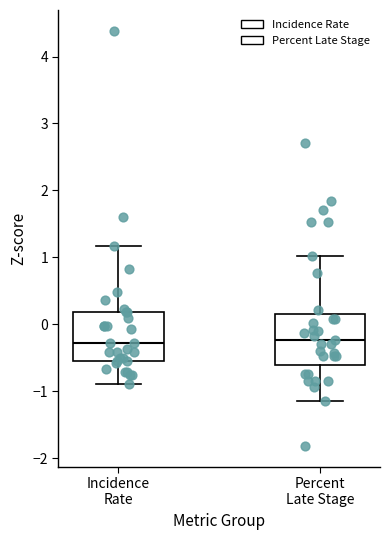

Reading left to right, read every box against the y-axis: the position of its median line, the range the box covers, and the ends of its whiskers. The values are not printed on the chart, so give them approximately, as read against the axis.

Incidence Rate: median -0.3, box -0.5 to 0.2, whiskers -0.9 to 1.2
Percent Late Stage: median -0.2, box -0.6 to 0.1, whiskers -1.1 to 1.0